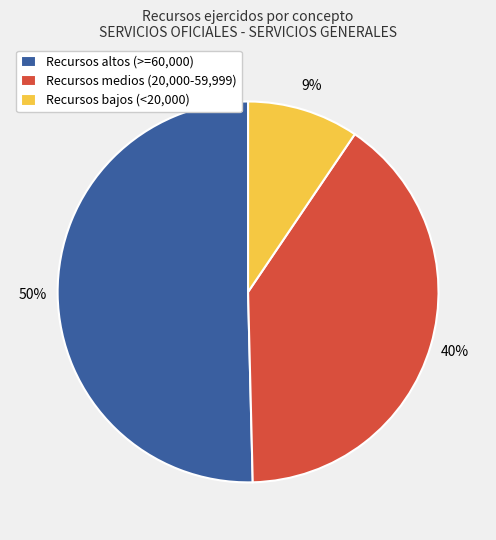

Do Recursos bajos (<20,000) and Recursos altos (>=60,000) together represent more than half of the pie?

Yes